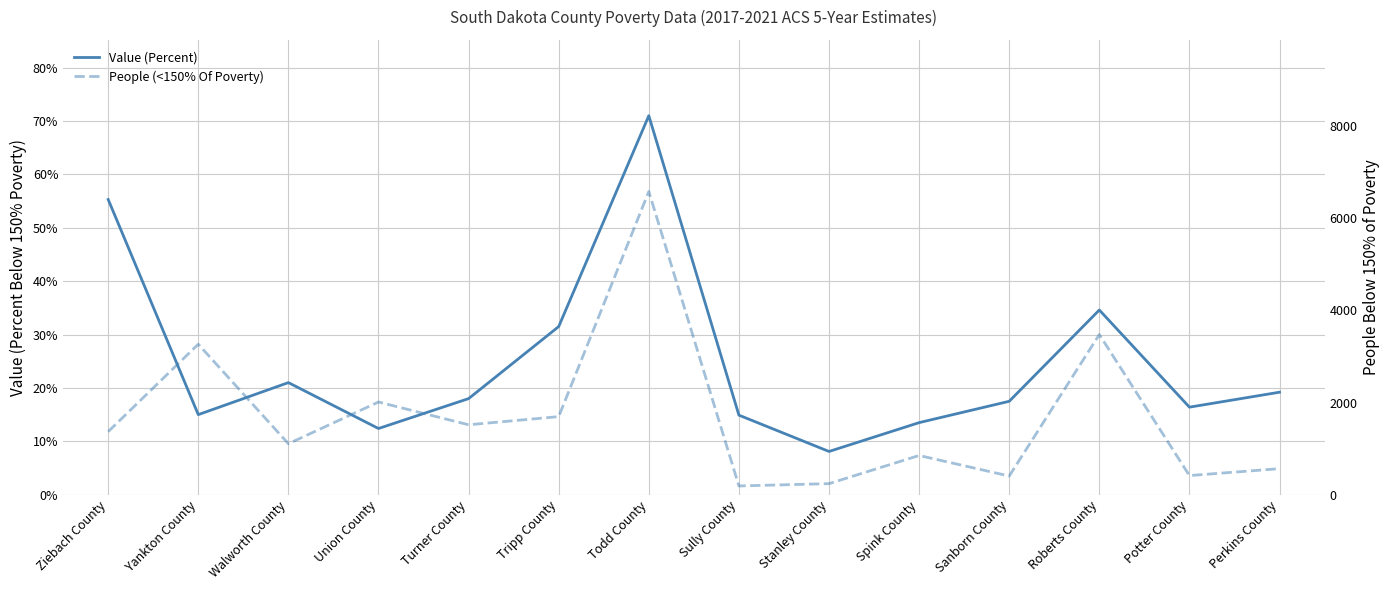

What are all the series names shown in the legend?

Value (Percent), People (<150% Of Poverty)